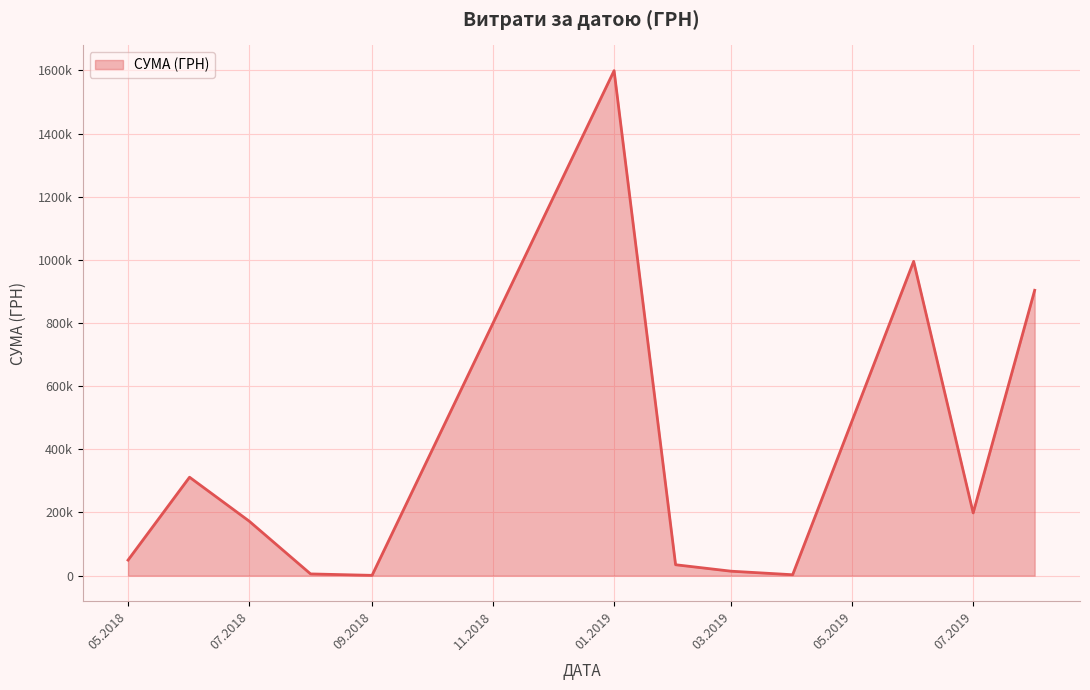

Is this an area chart (filled region under the line)?

Yes